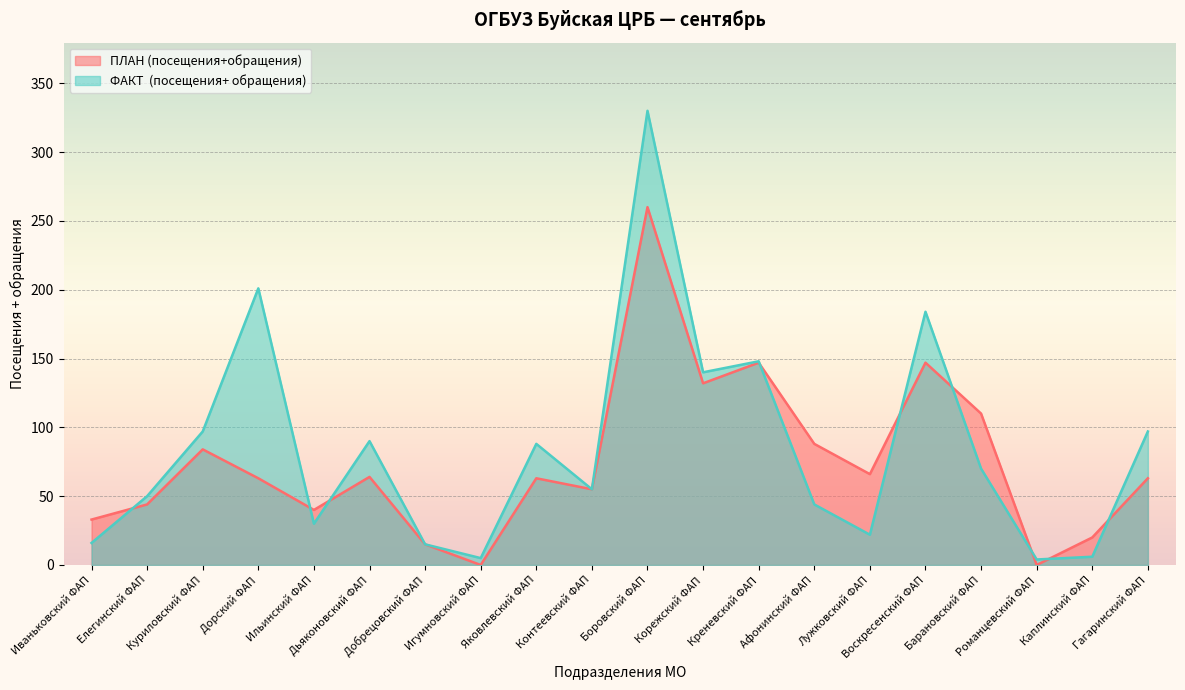

How many lines are shown in the chart?

2